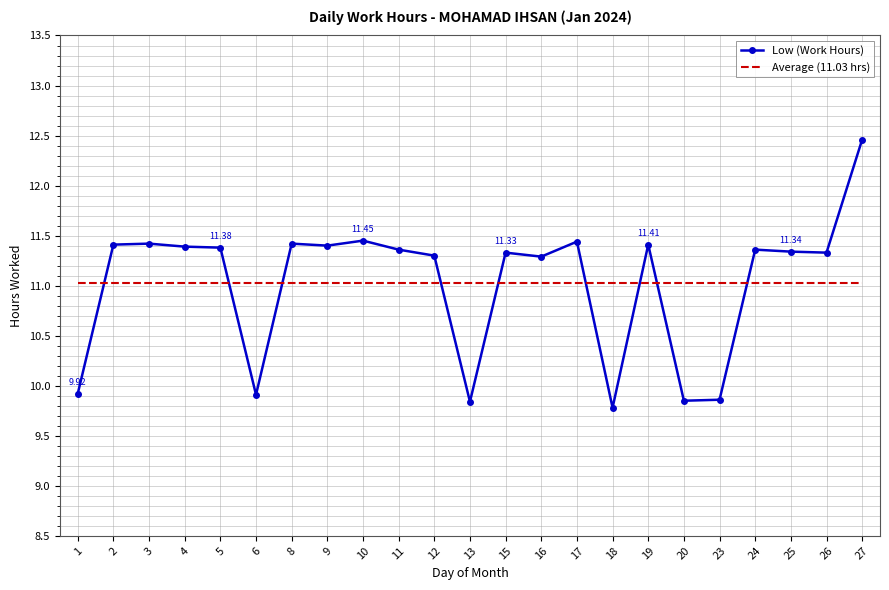

What is the total value across all series at 2?

22.4